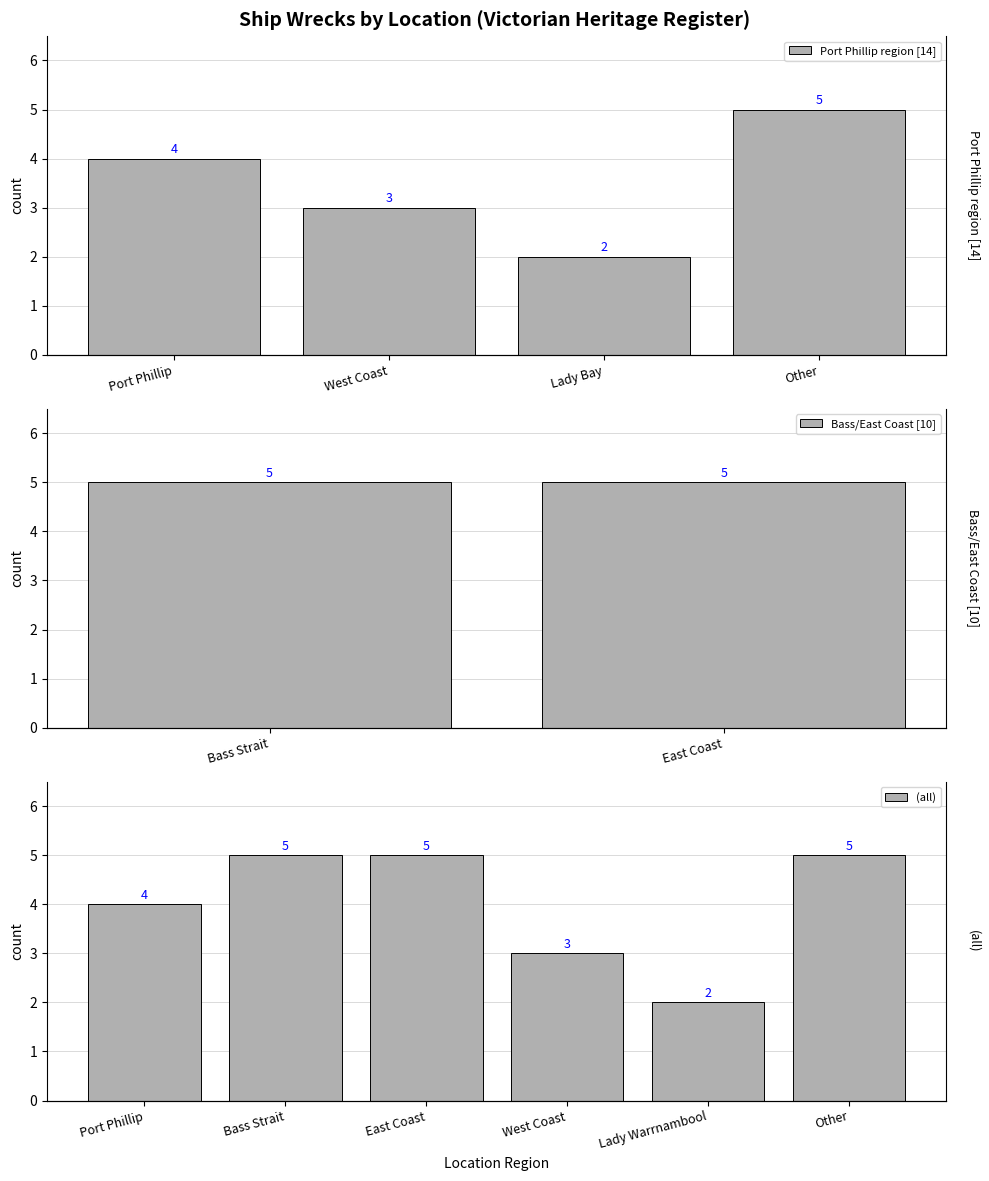

Rank the categories by value from lowest to highest.

Lady Warrnambool, West Coast, Port Phillip, Bass Strait, East Coast, Other